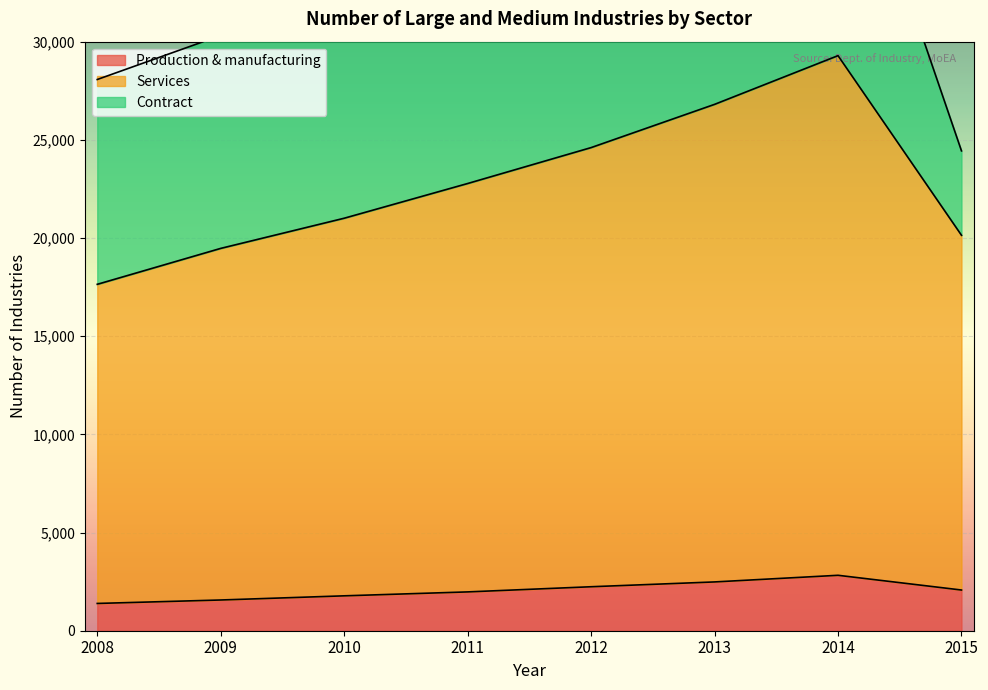

Is it true that Production & manufacturing equals 1007 at 2013?

False